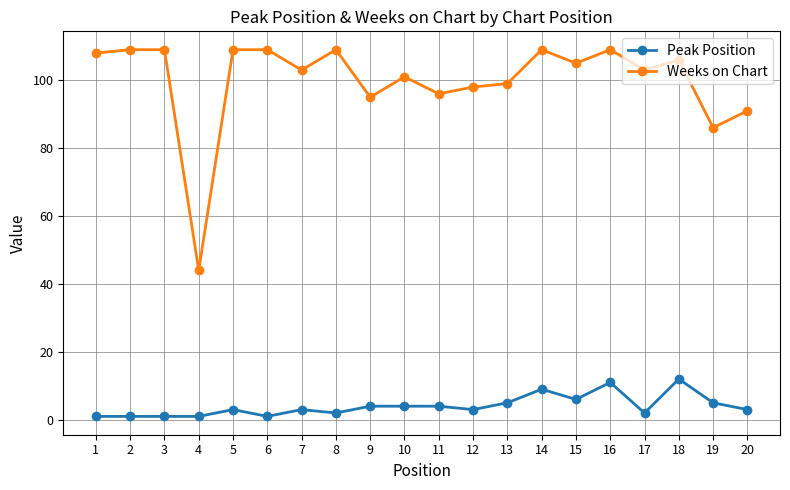

What is the value of the Peak Position point at the 5th from the left?

3